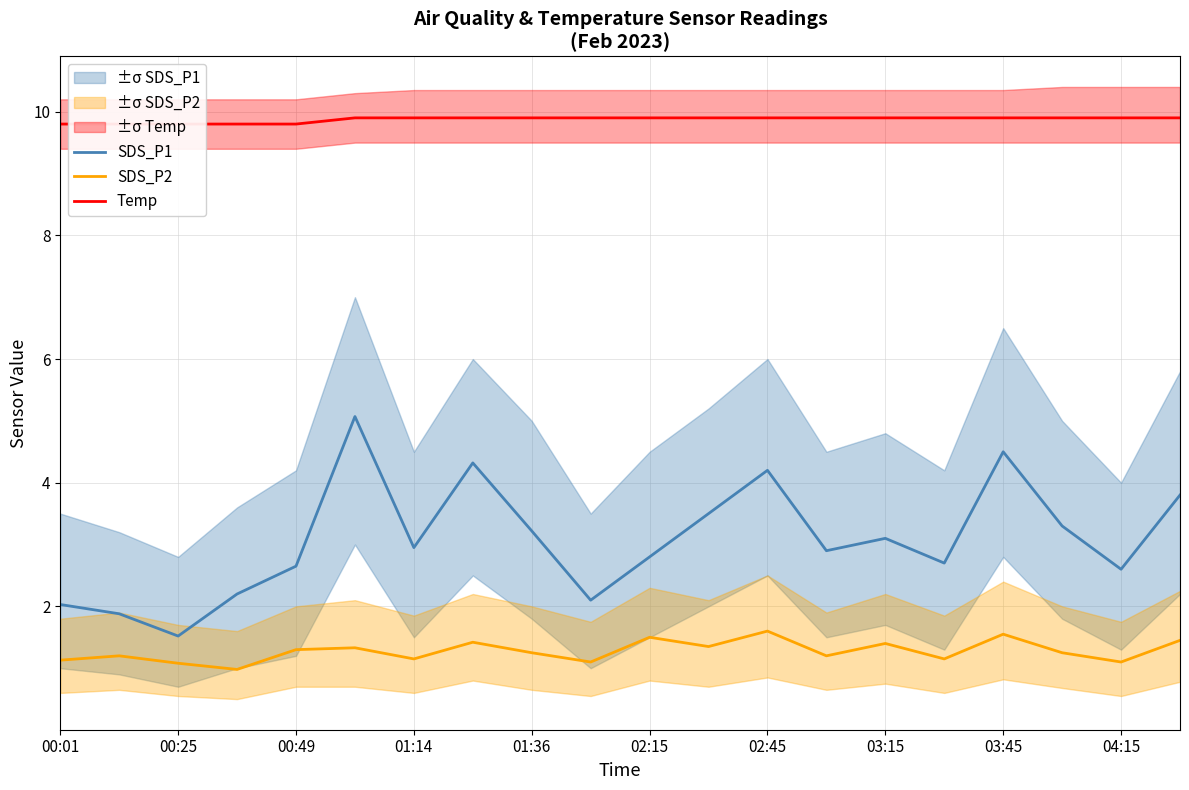

At which label does SDS_P1 reach its minimum?

00:25